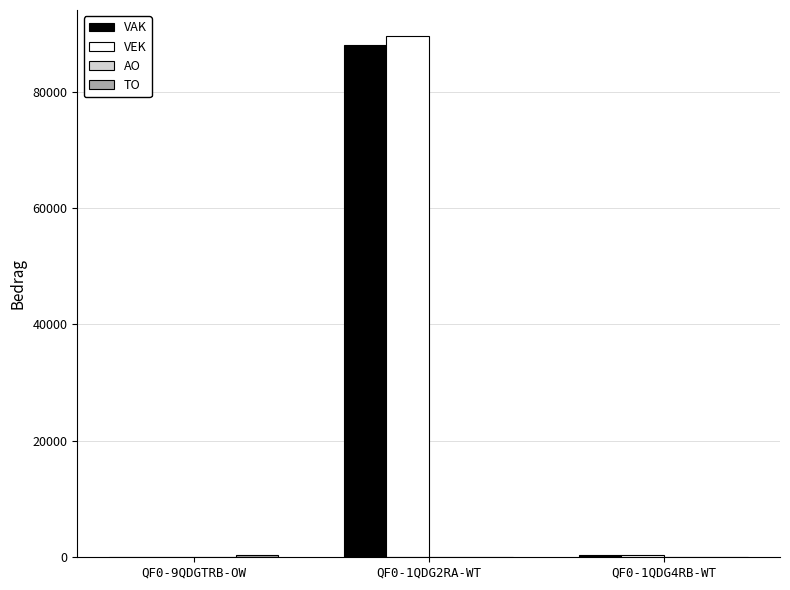

Count the number of categories in the chart.

3